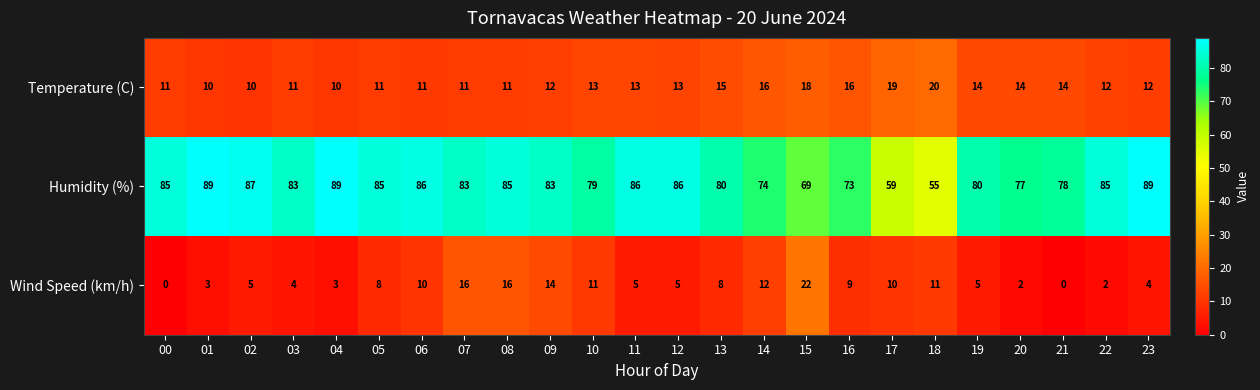

At which label does Humidity (%) reach its minimum?

18